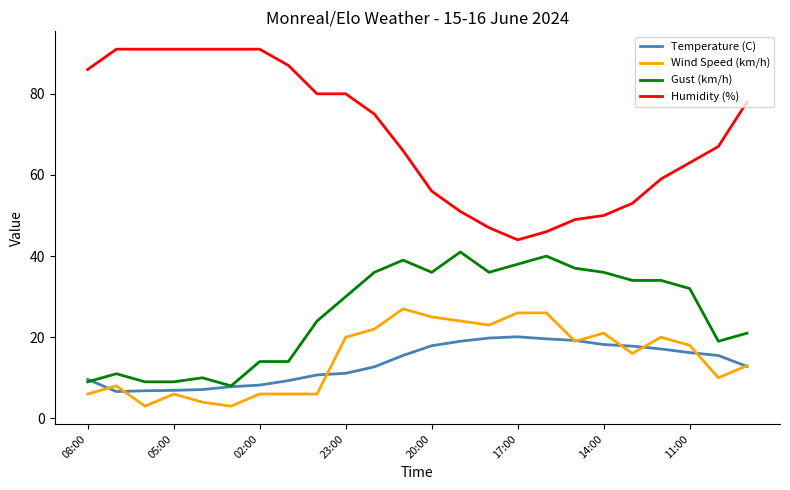

Which series has the widest spread of values?

Humidity (%)